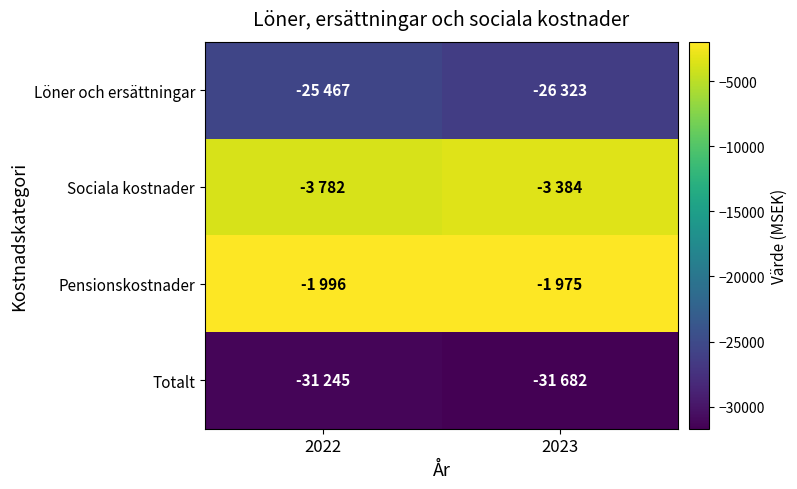

Rank the series at 2023 from lowest to highest value.

Totalt, Löner och ersättningar, Sociala kostnader, Pensionskostnader